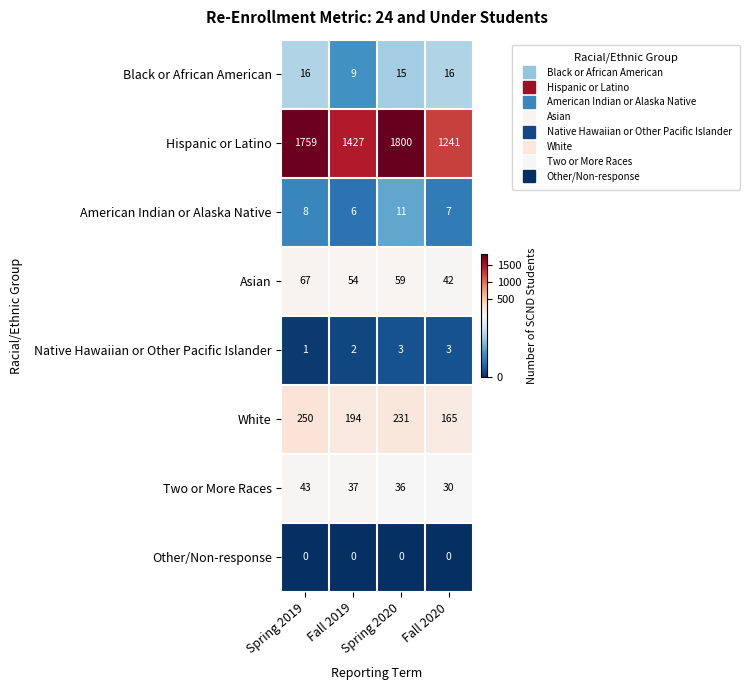

Between Fall 2019 and Fall 2020, which series saw the biggest shift?

Hispanic or Latino